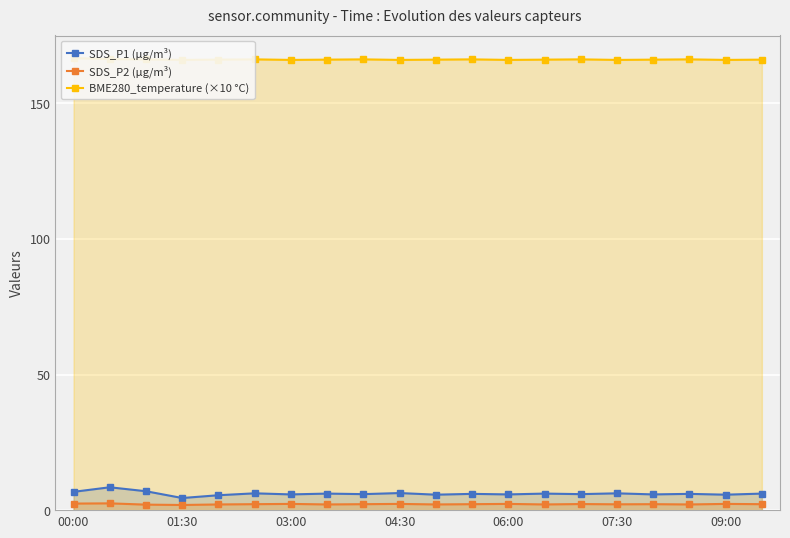

True or false: SDS_P2 (µg/m³) has more than 1 points higher than both neighbors.

True